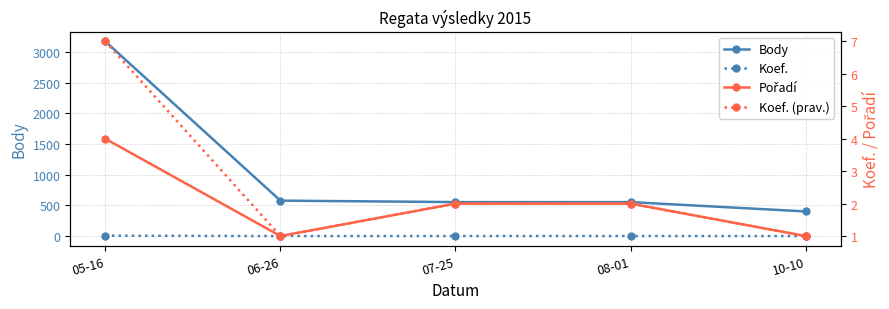

True or false: Koef. (prav.) has a value of 1 at 10-10.

True